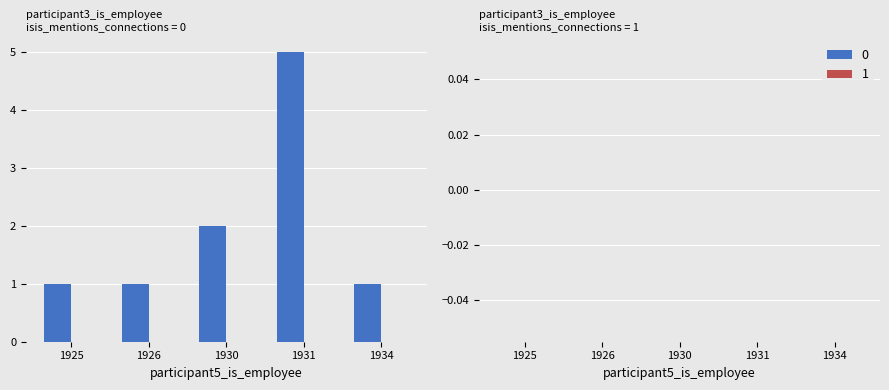

Are the bars horizontal?

No